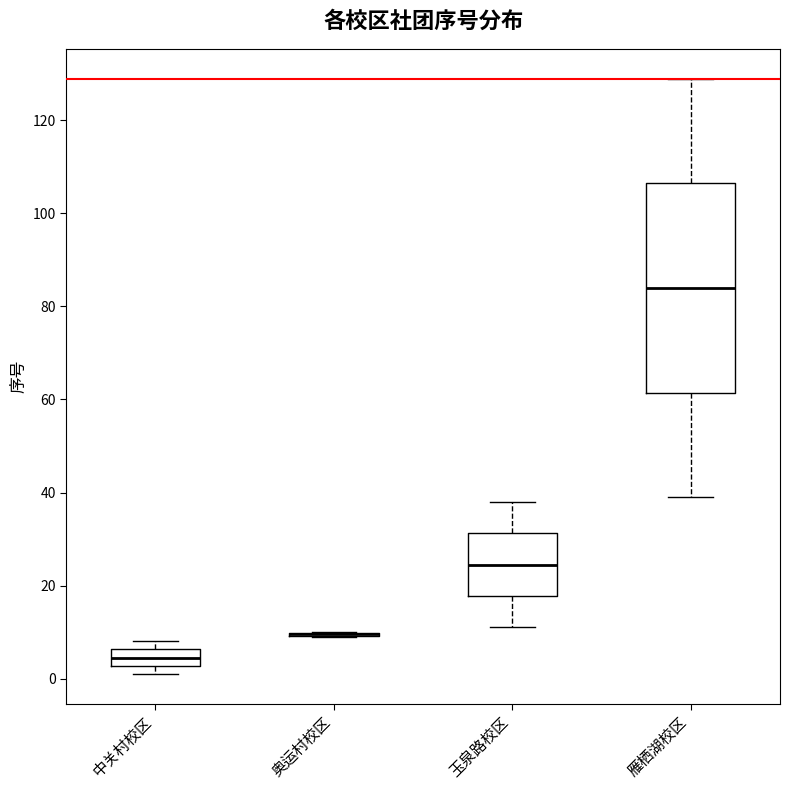

Where does the upper whisker of the box for 雁栖湖校区 end on the y-axis? The values are not printed on the chart, so give them approximately, as read against the axis.

130